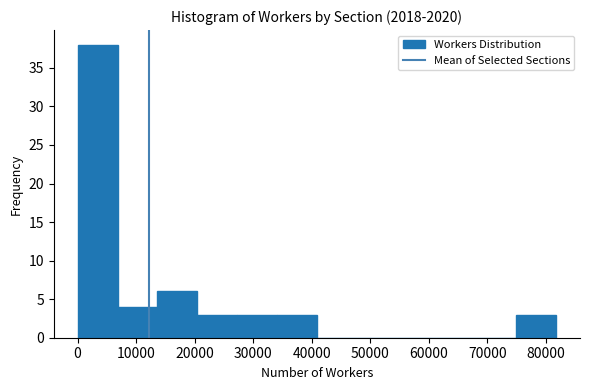

What is the height of the bar covering 0 to 7000 on the x-axis? Neither the bar edges nor the heights are printed on the chart, so give them approximately, as read against the axes.

38